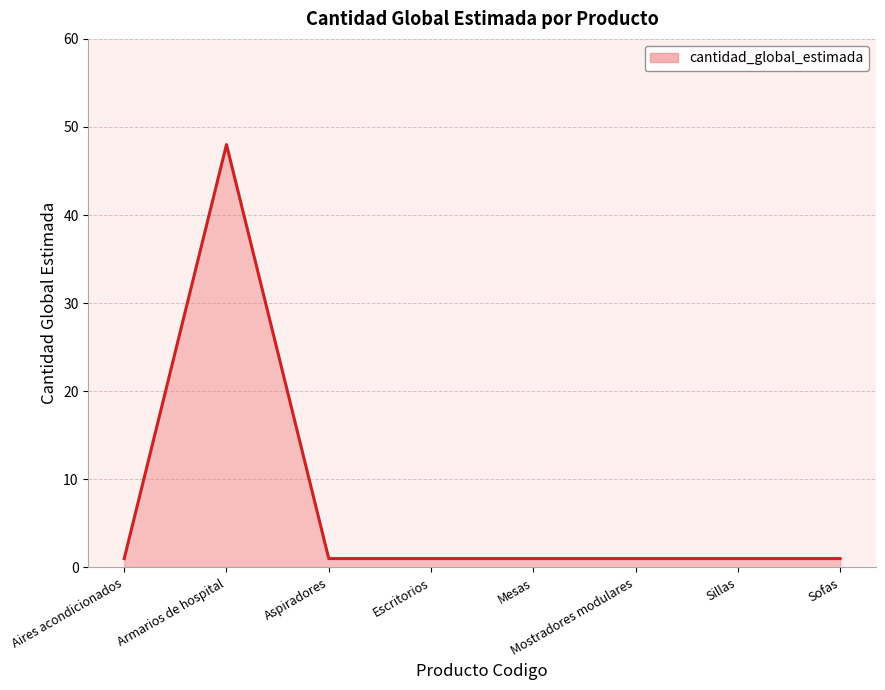

Which label corresponds to the largest value in the chart?

Armarios de hospital